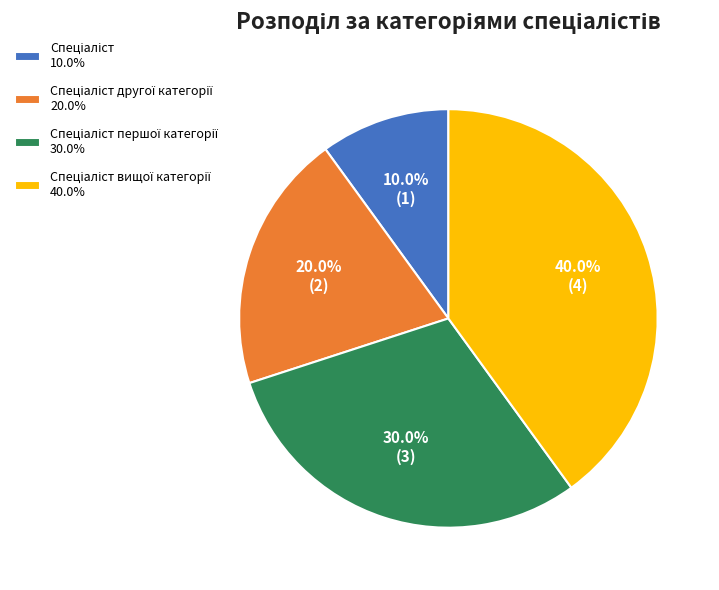

Is there any slice that represents more than half of the pie?

No